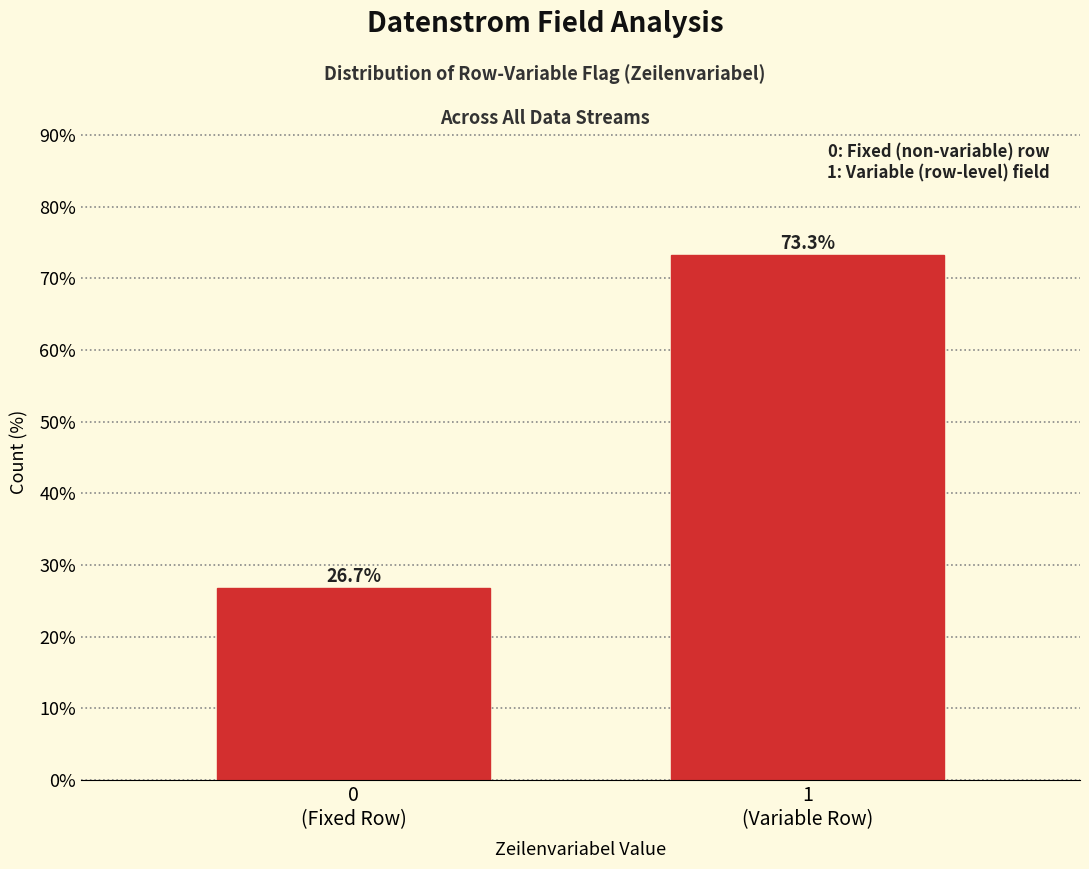

Reading left to right, list all the values displayed in this chart.

26.7	73.3